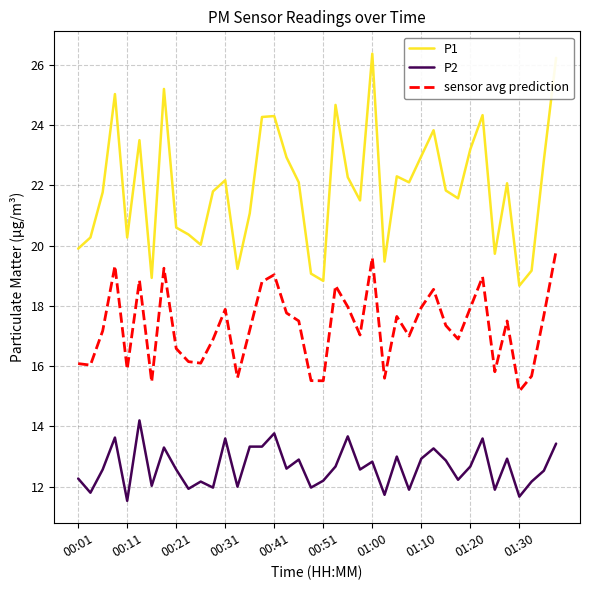

Which series has the largest total across all categories?

P1